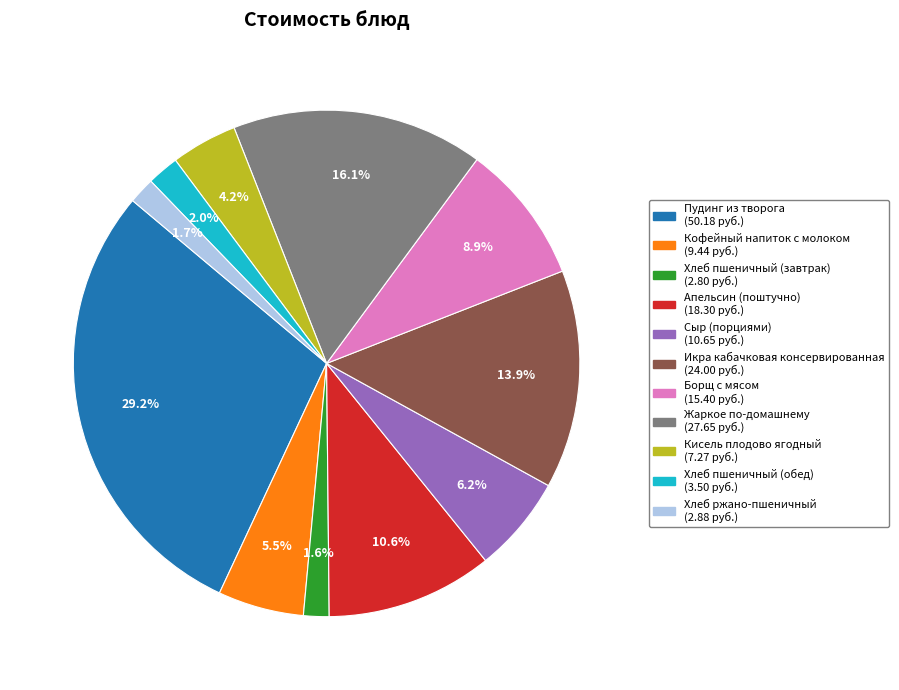

Count the number of slices in the pie.

11